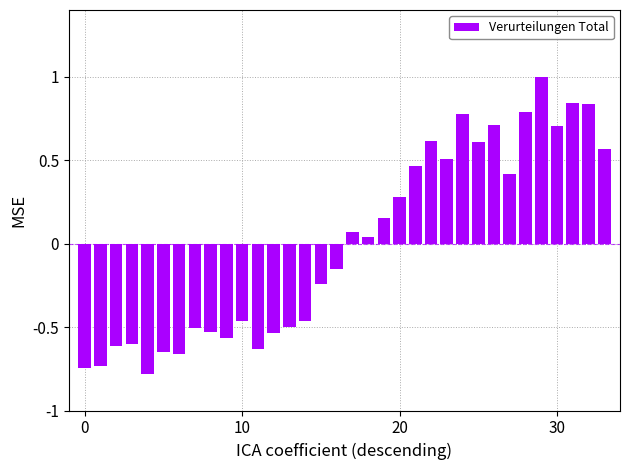

What is the difference between the second highest and second lowest values?

1.6